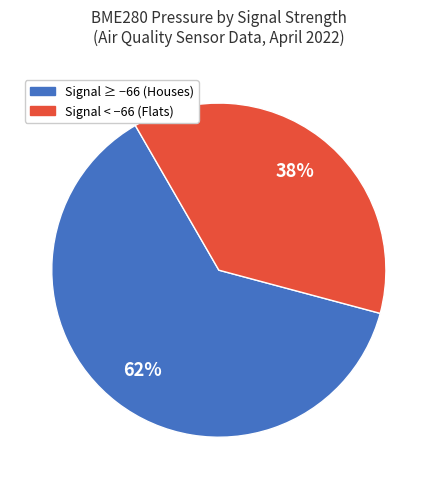

How many segments does this pie chart have?

2